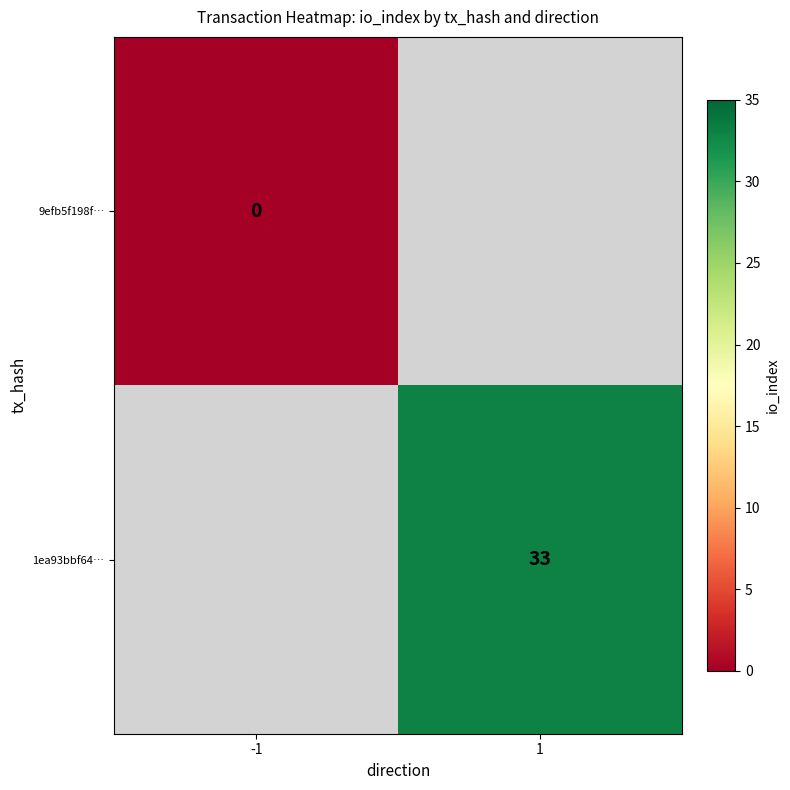

How many categories are shown in the chart?

2